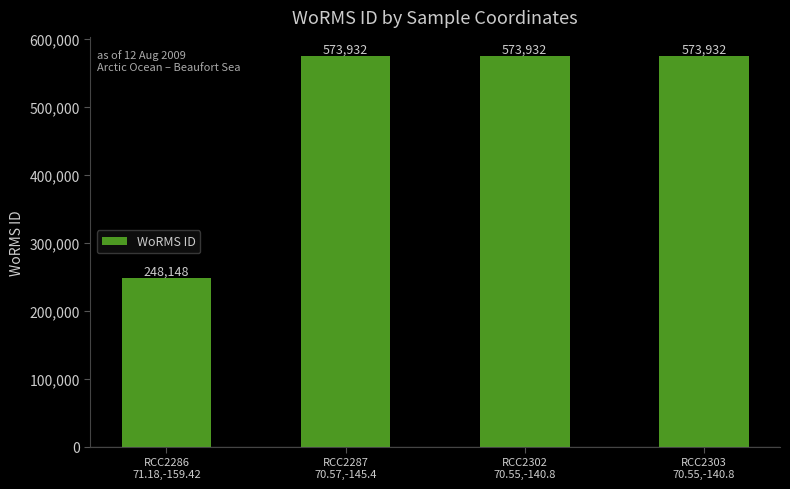

What is the greatest value displayed?

573932